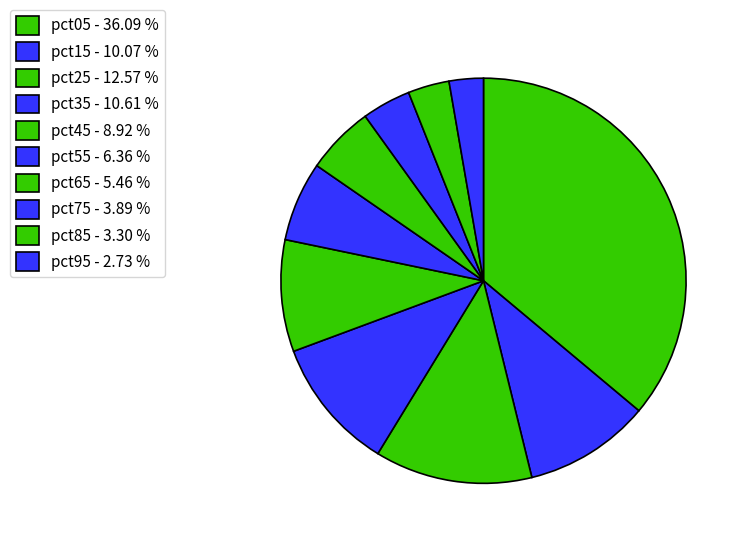

The pct05 slice represents 36% of the pie. True or false?

True